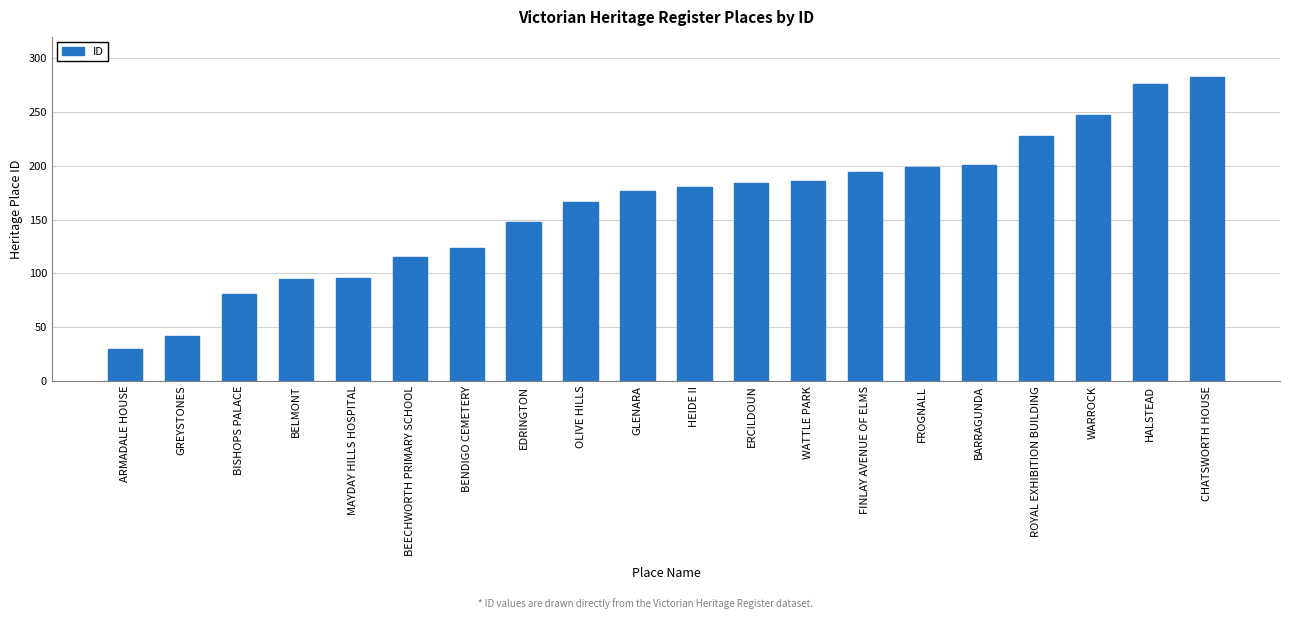

Count the number of categories in the chart.

20